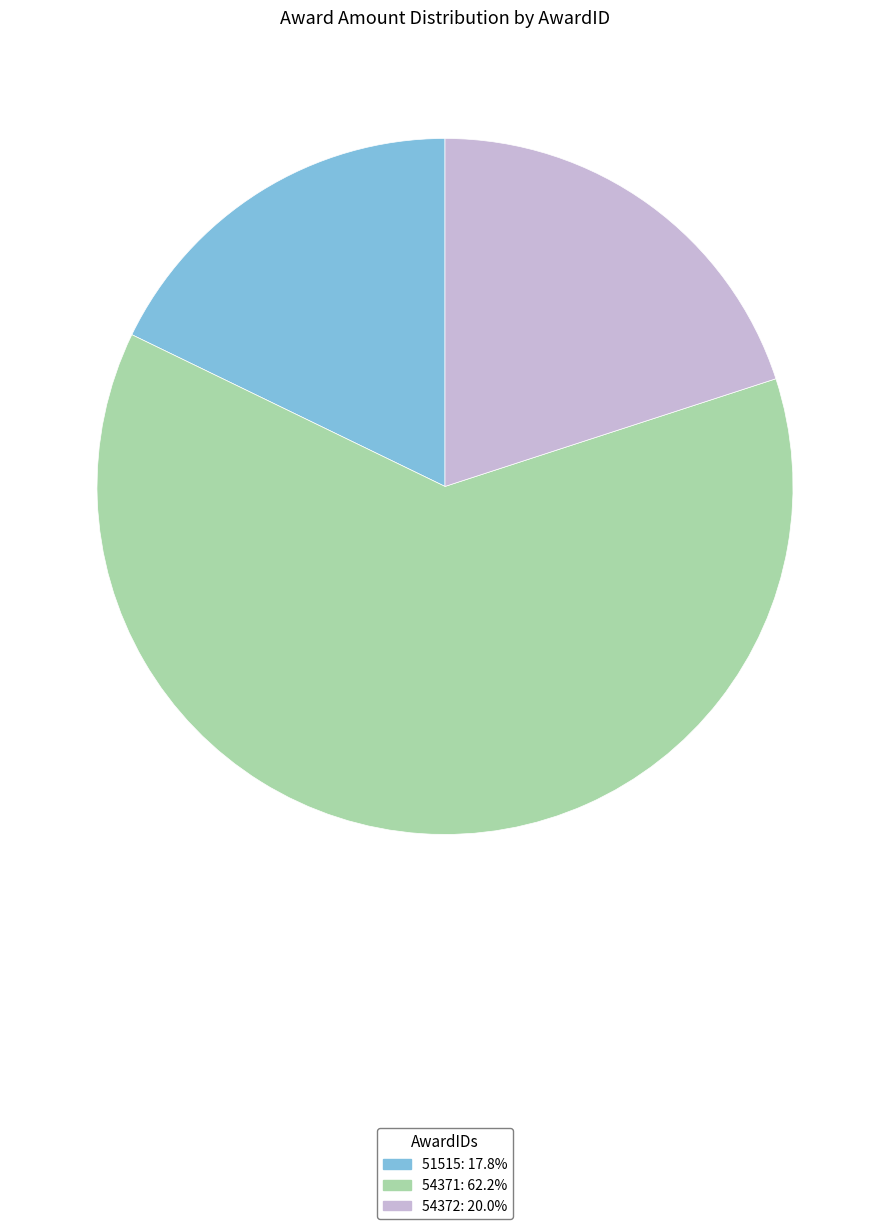

Rank the categories by value from highest to lowest.

54371, 54372, 51515